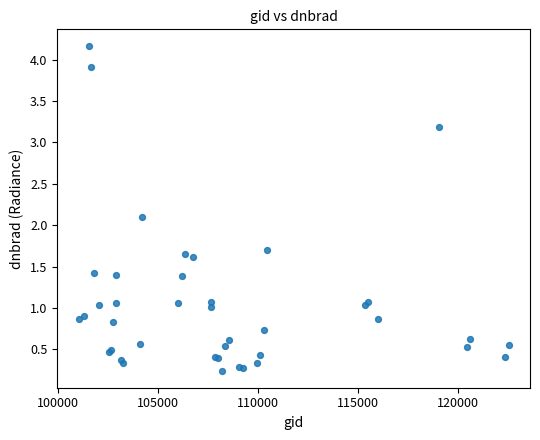

What Y value in the scatter plot is closest to 2?

2.1